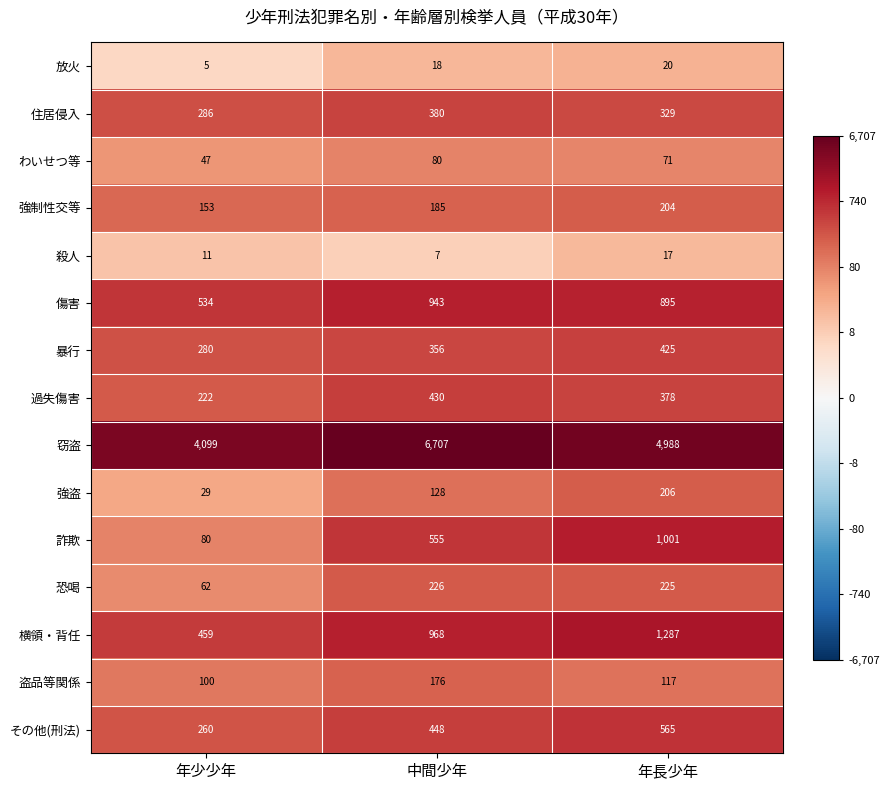

Which series has the largest total across all categories?

窃盗